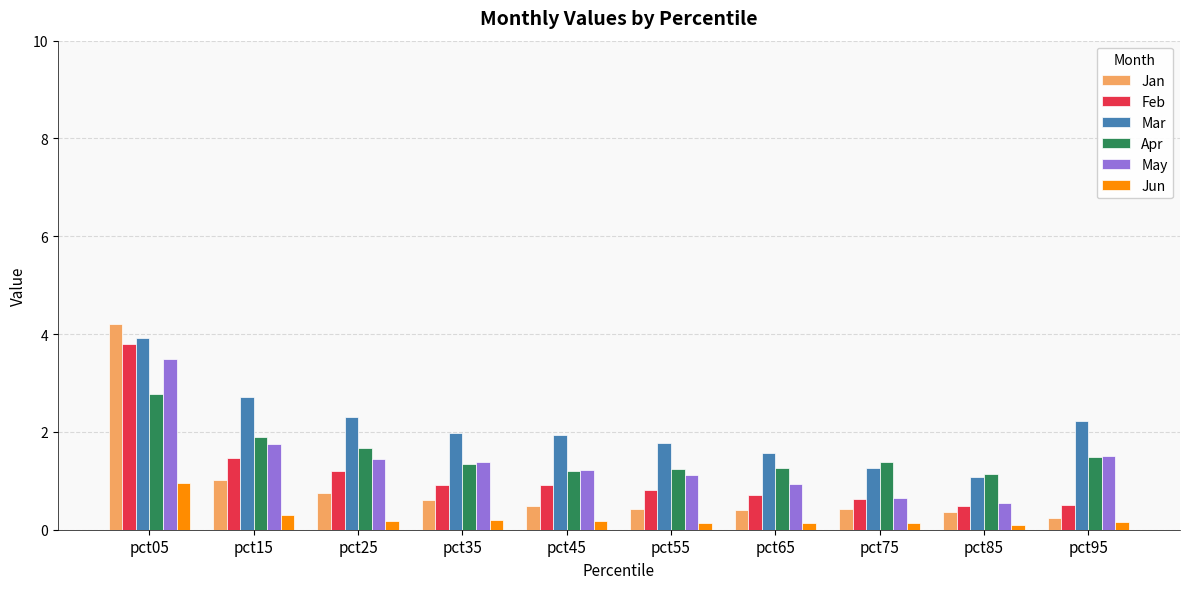

What is the spread (max minus min) of values at pct55?

1.6